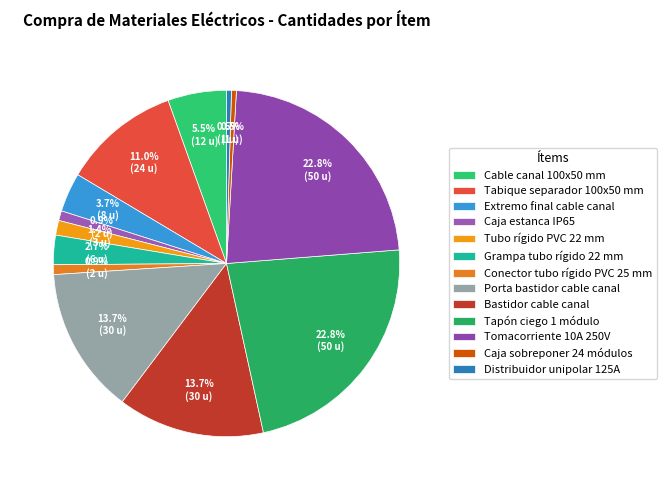

To the nearest percent, what is the difference between the largest and smallest slice percentages?

22%